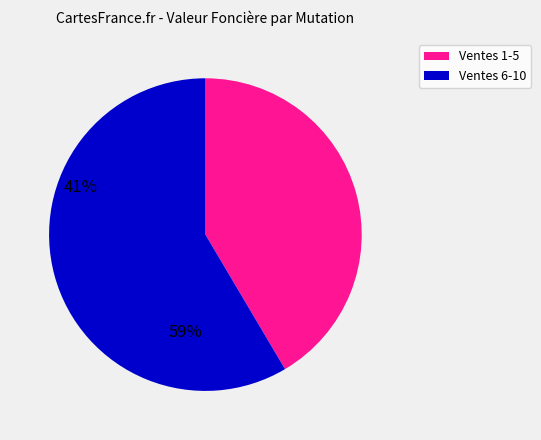

Rank the categories by value from highest to lowest.

Ventes 6-10, Ventes 1-5